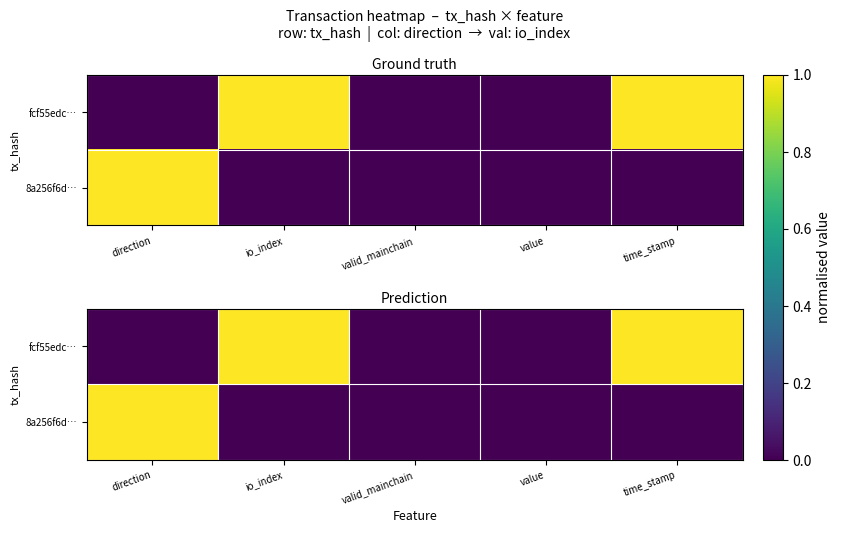

List the series in order of their peak value, lowest first.

fcf55edc…, 8a256f6d…